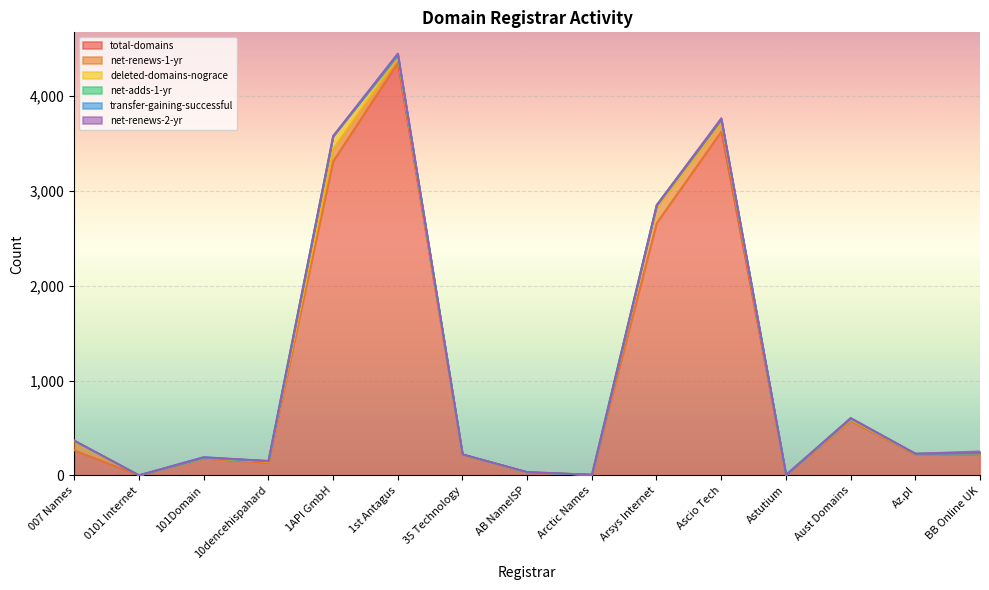

Where is net-adds-1-yr nearest to the value 0?

007 Names